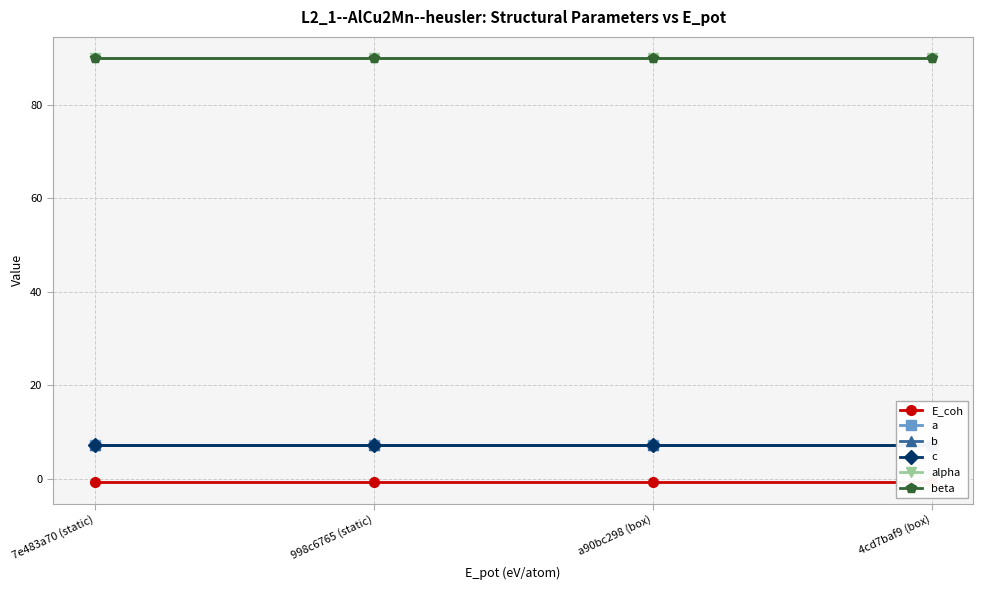

What are all the series names shown in the legend?

E_coh, a, b, c, alpha, beta